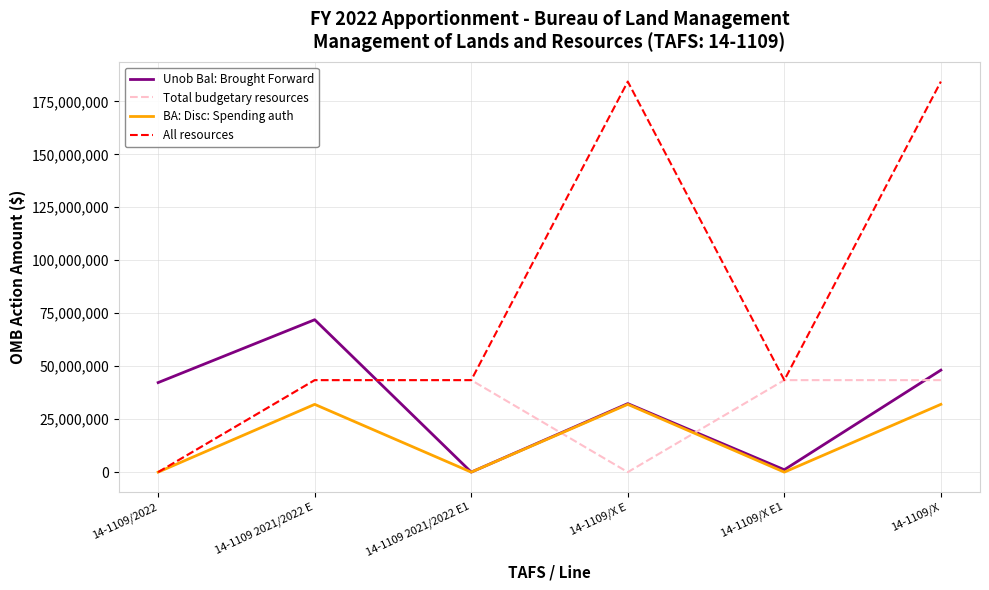

Between which two adjacent categories do All resources and Unob Bal: Brought Forward first intersect?

14-1109 2021/2022 E and 14-1109 2021/2022 E1